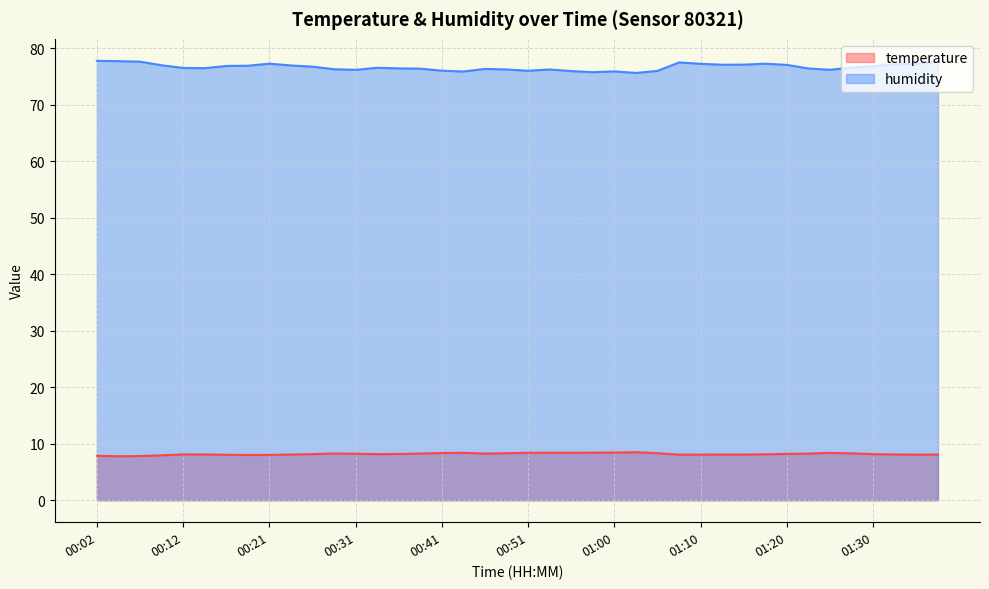

What is the highest value of the temperature series?

8.5